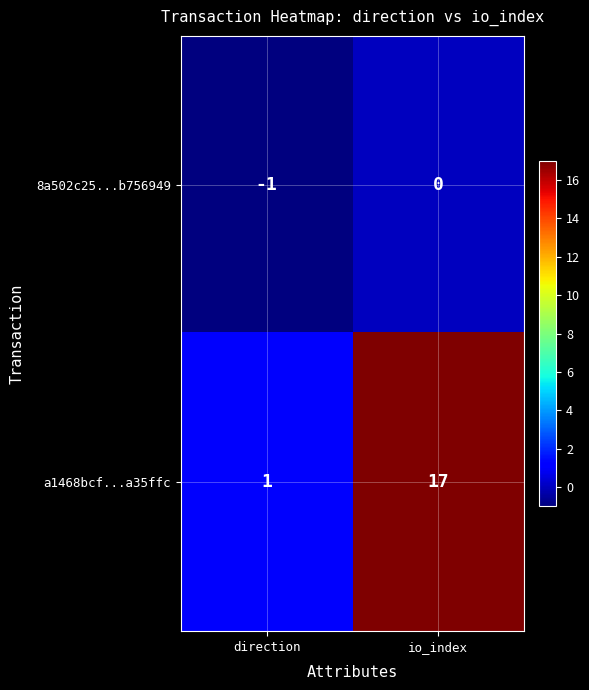

List the series in order of their overall mean, highest first.

a1468bcf...a35ffc, 8a502c25...b756949